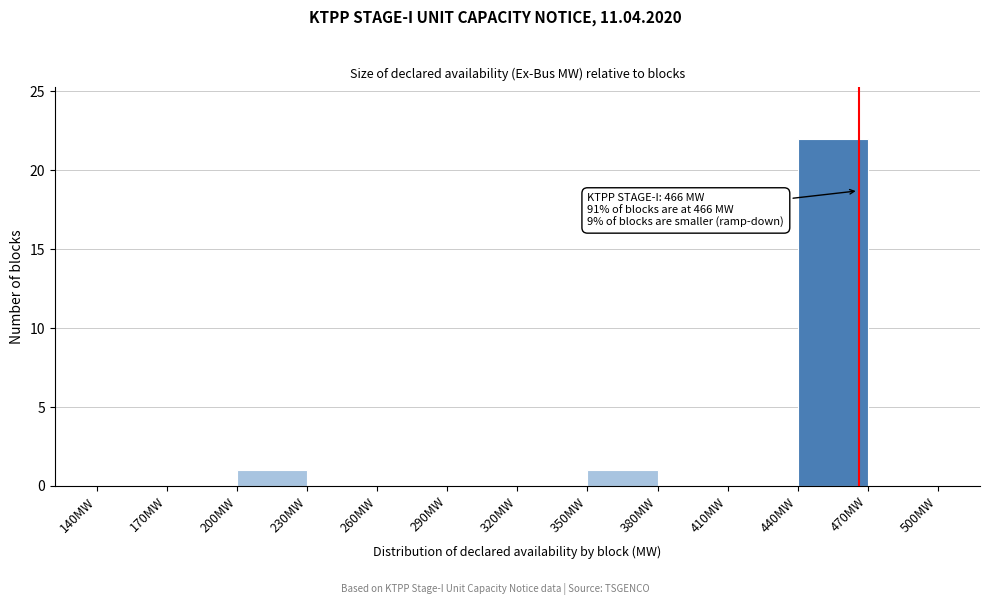

Over which range of the x-axis is the bar tallest?

440 to 470